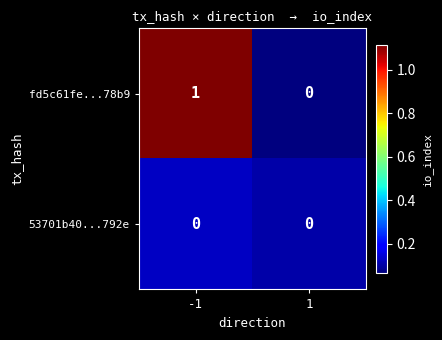

List the series in order of their overall mean, highest first.

fd5c61fe...78b9, 53701b40...792e